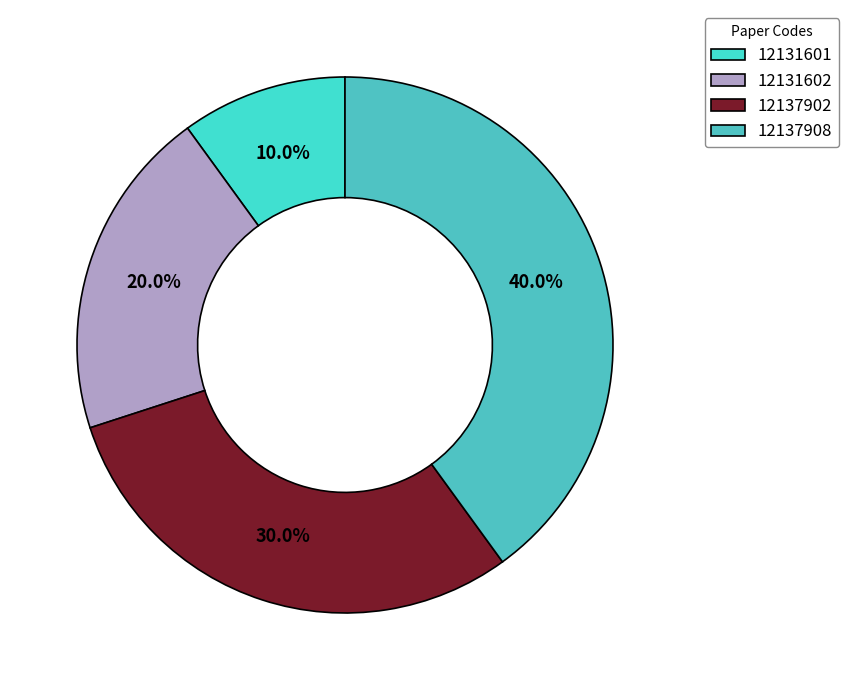

To the nearest percent, what is the difference between the 12137908 and 12131602 slice percentages?

20%